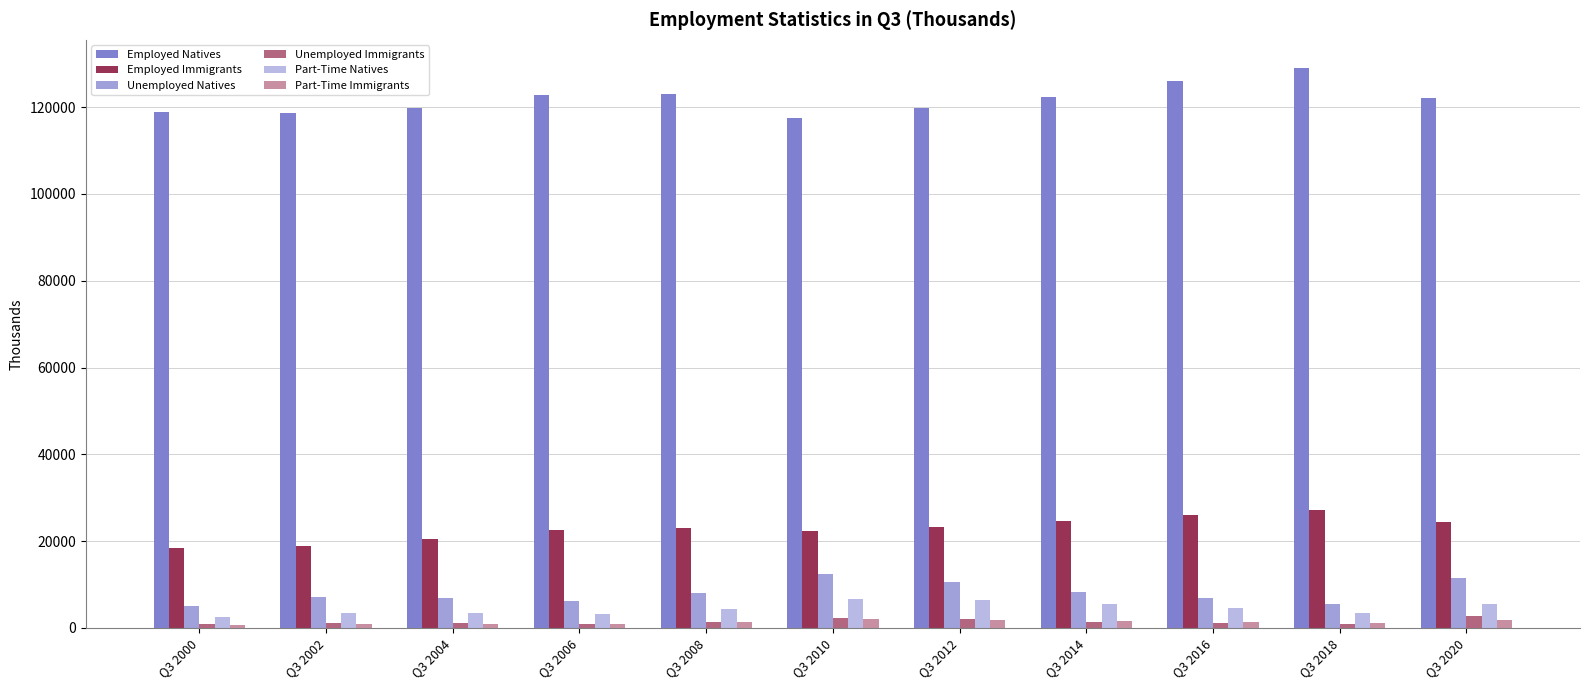

Reading left to right, list all the values displayed in this chart.

Employed Natives: 118913.8	118586.2	119812.0	122754.1	122961.9	117625.6	119854.8	122395.2	125988.9	129077.9	122216.2
Employed Immigrants: 18375.0	18802.8	20376.9	22577.8	23066.8	22296.8	23151.2	24555.9	26083.8	27166.8	24287.9
Unemployed Natives: 4937.4	7034.0	6855.9	6191.2	7978.5	12402.4	10680.2	8365.9	6787.9	5391.5	11479.3
Unemployed Immigrants: 812.8	1217.2	1144.9	913.0	1391.8	2276.1	1932.3	1319.7	1186.0	897.2	2821.1
Part-Time Natives: 2530.0	3364.3	3496.7	3246.5	4409.0	6609.6	6402.6	5583.1	4636.1	3457.1	5503.7
Part-Time Immigrants: 587.1	812.6	875.2	849.8	1421.3	2054.3	1695.3	1578.9	1252.2	1005.4	1834.1